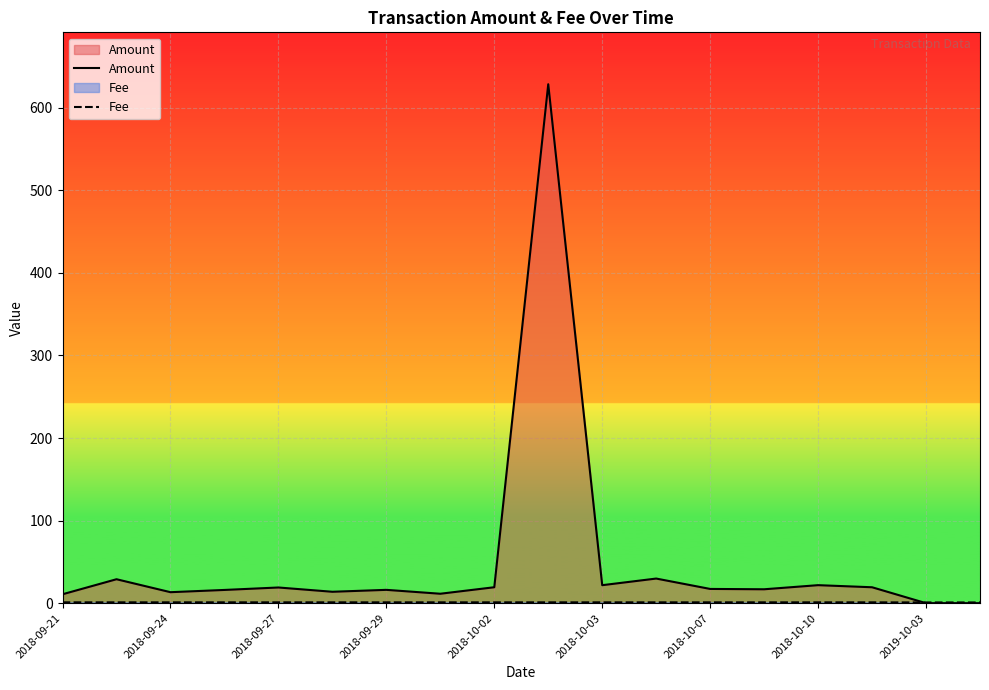

Which series has the largest total across all categories?

Amount